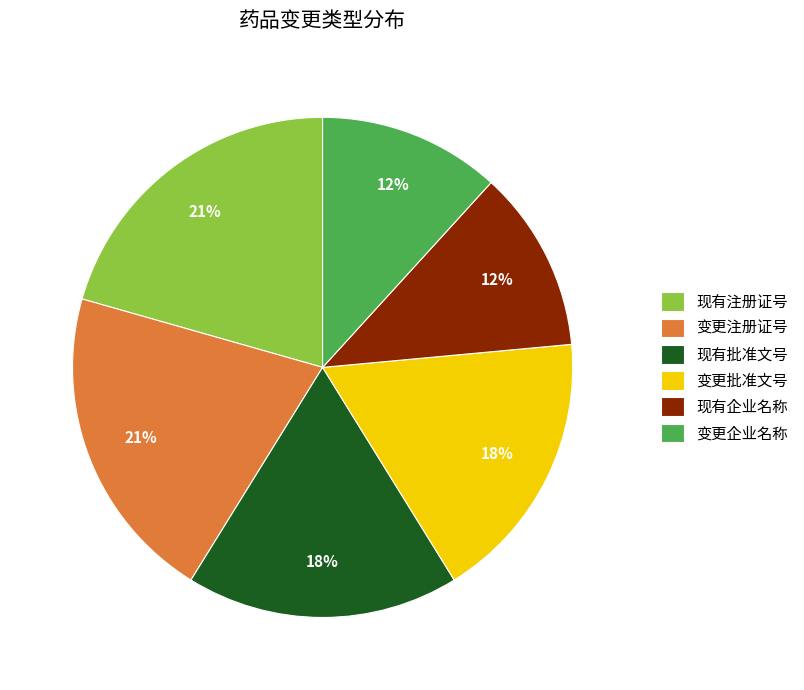

Count the number of slices in the pie.

6